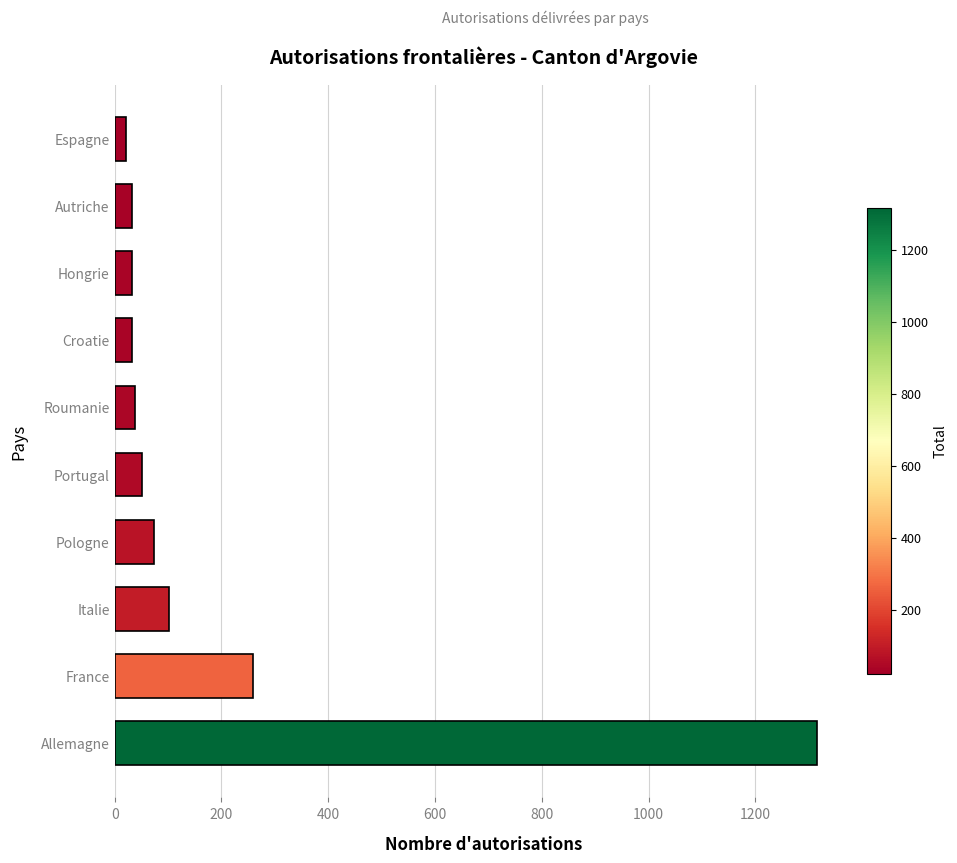

What value does the data have at Croatie?

33